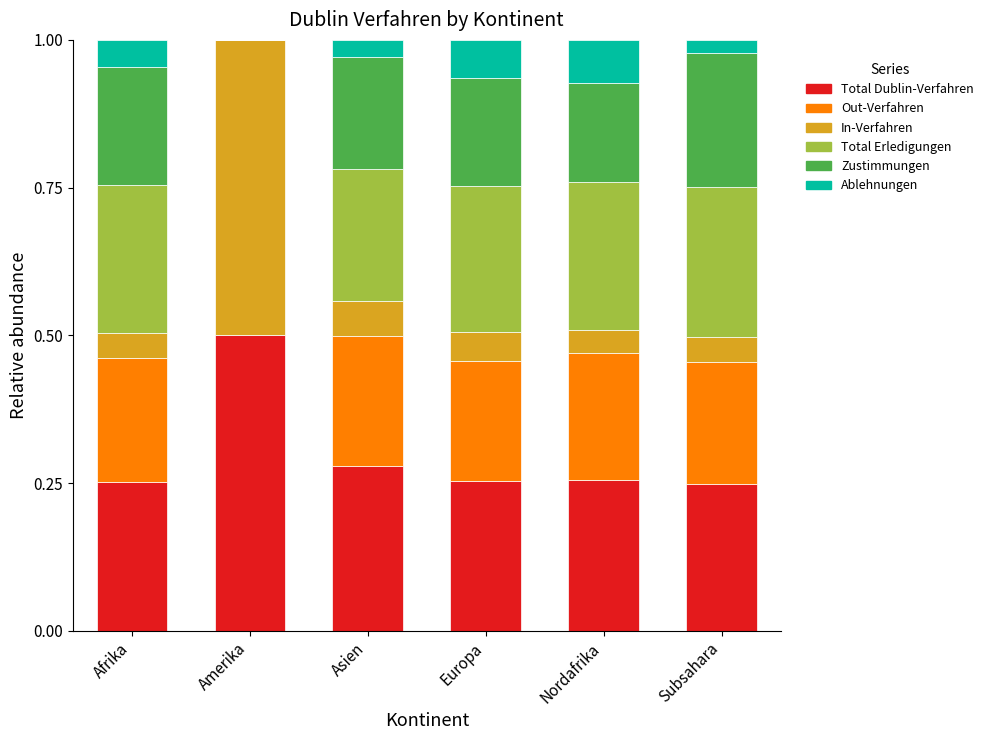

What is the total value across all series at Subsahara?

1.0